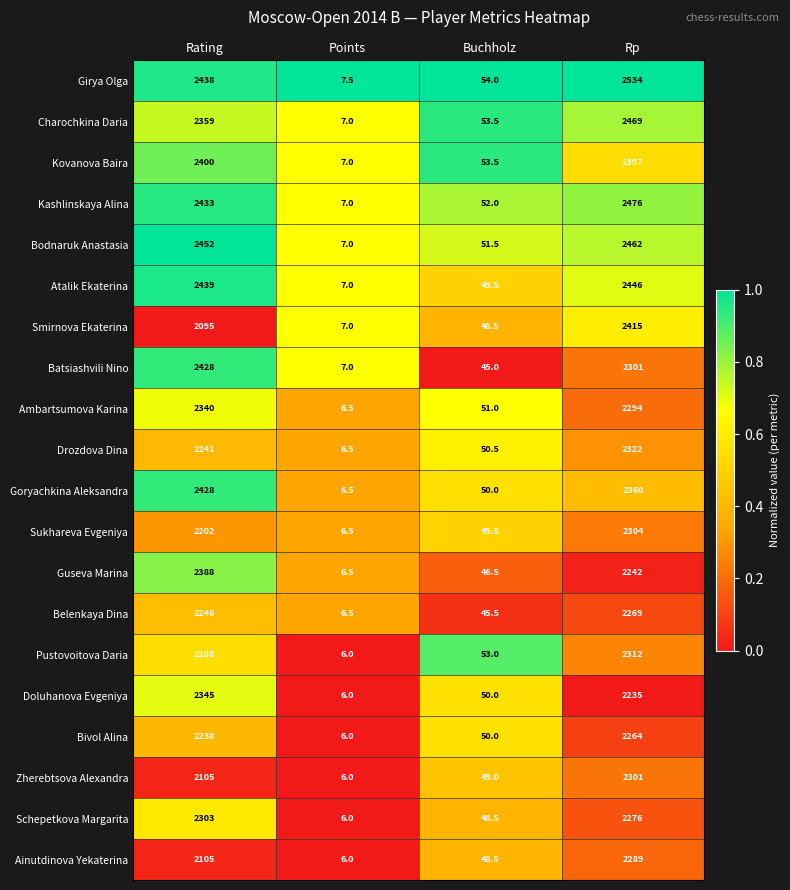

What is the difference between the Sukhareva Evgeniya values at Points and Rating?

2195.5